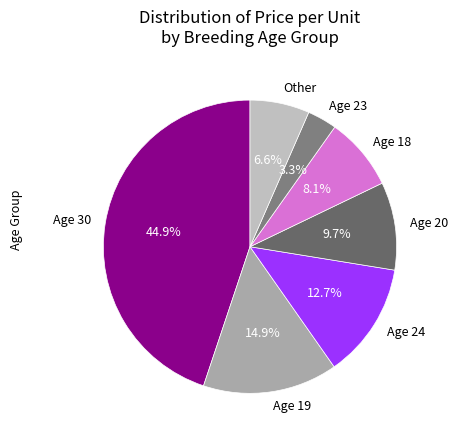

Which has a higher value, Age 19 or Other?

Age 19